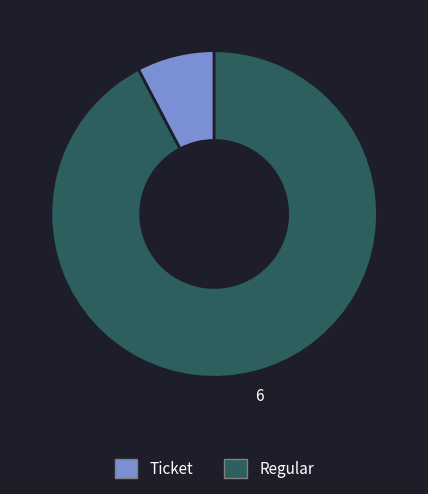

Rank the categories by value from highest to lowest.

Regular, Ticket